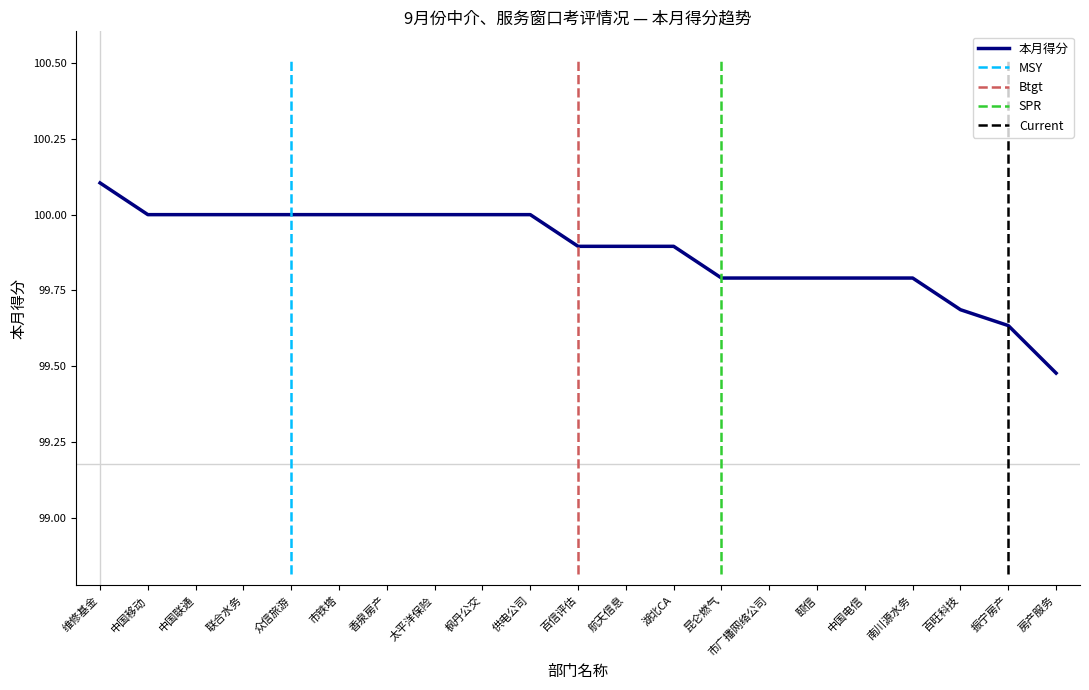

What is the greatest value displayed?

100.1